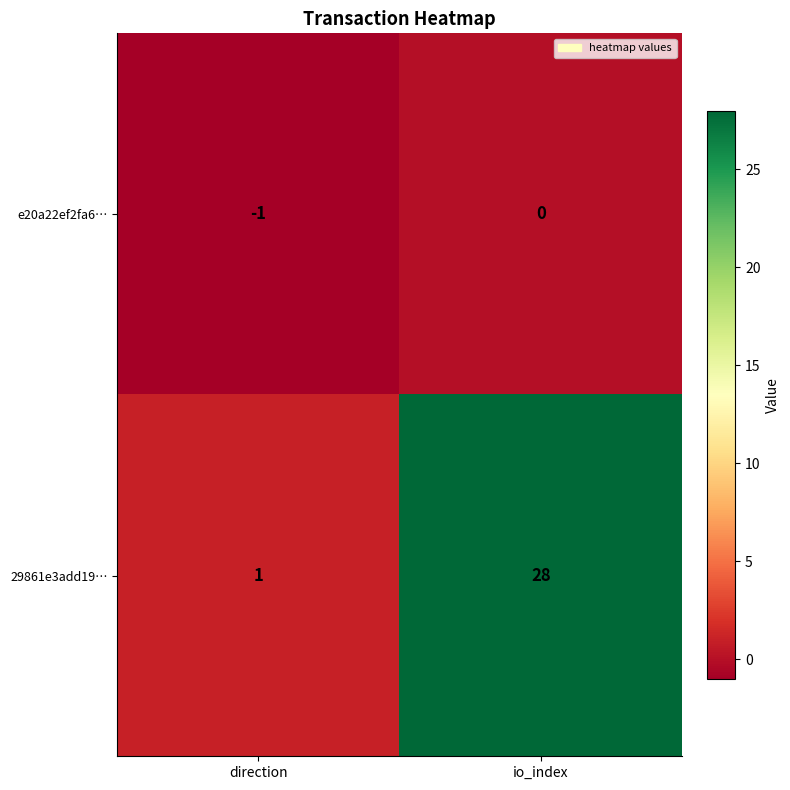

The value of 29861e3add19… at direction is 1. True or false?

True